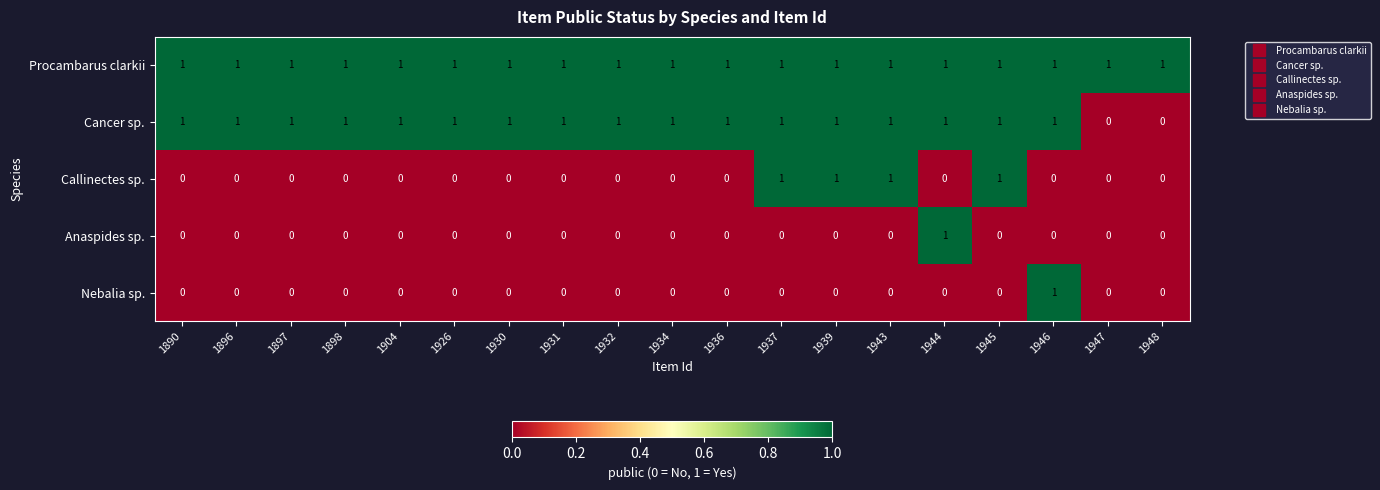

Count the number of categories in the chart.

19